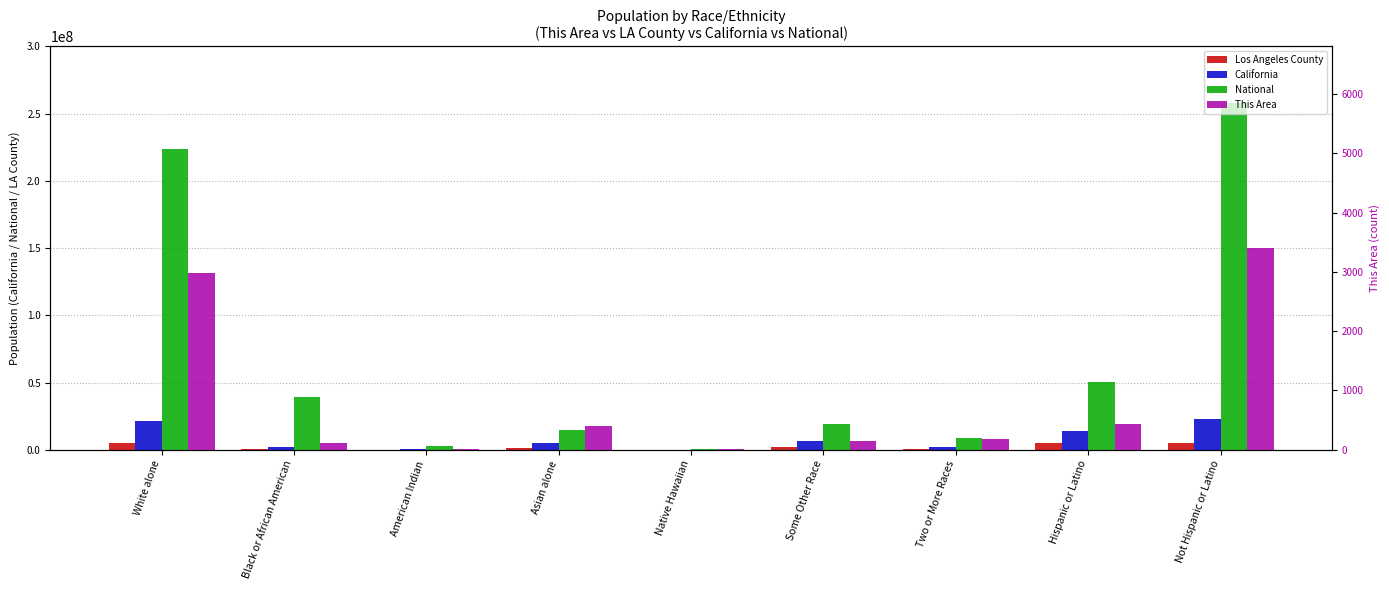

Which has a higher value, Native Hawaiian or American Indian?

American Indian